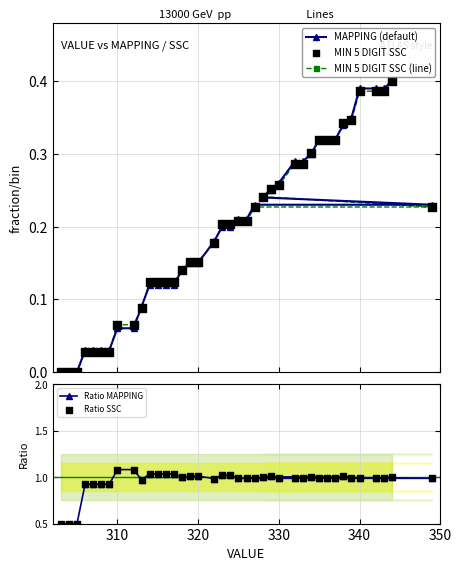

What is the lowest value of the Ratio MAPPING series?

0.5